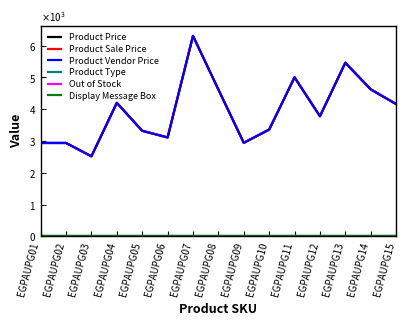

Does the chart display data point markers on the line(s)?

No